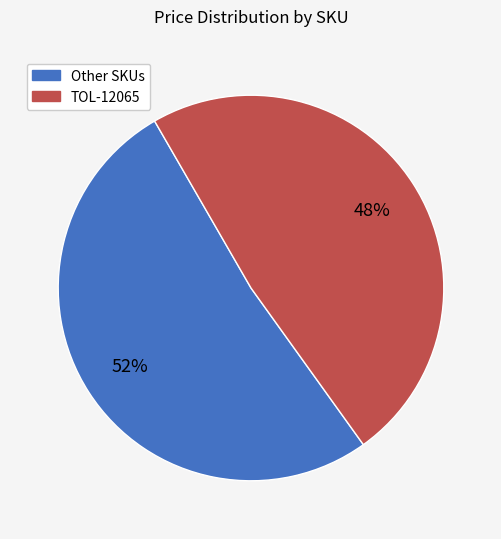

Is there a majority slice in this chart?

Yes